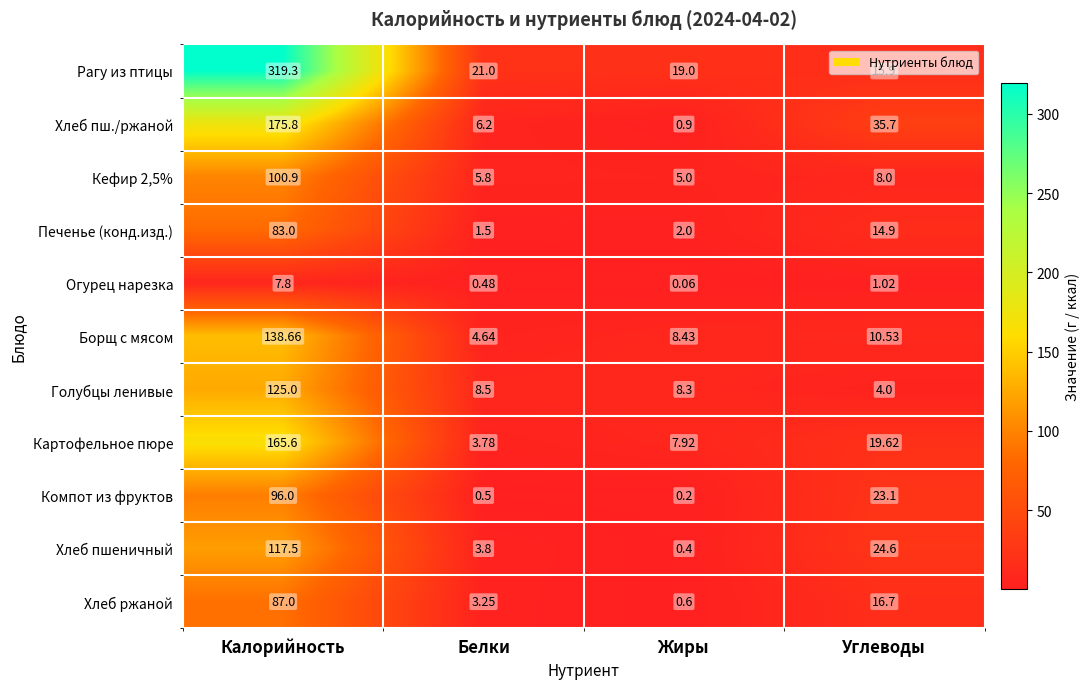

What is the greatest value displayed?

319.3